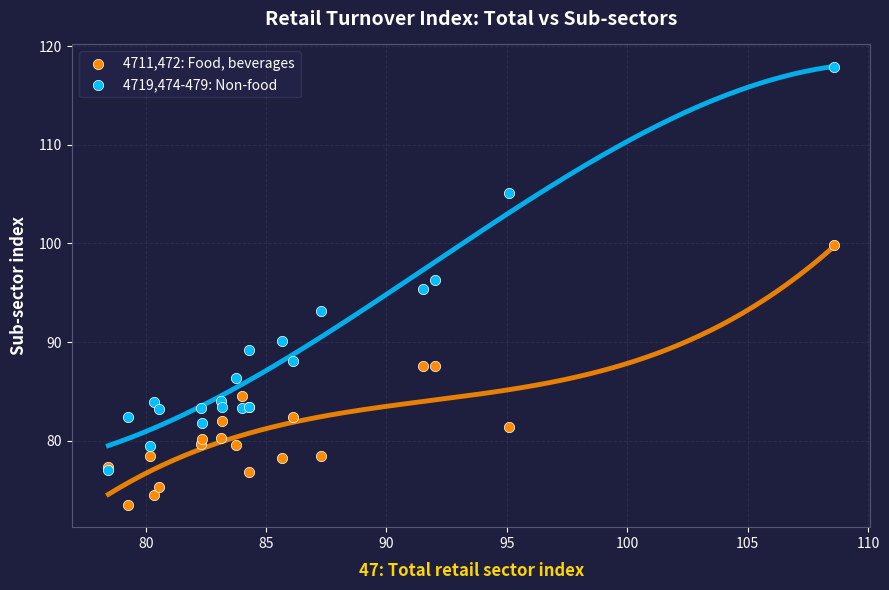

In the 4719,474-479: Non-food series, what Y value is closest to 97?

96.3